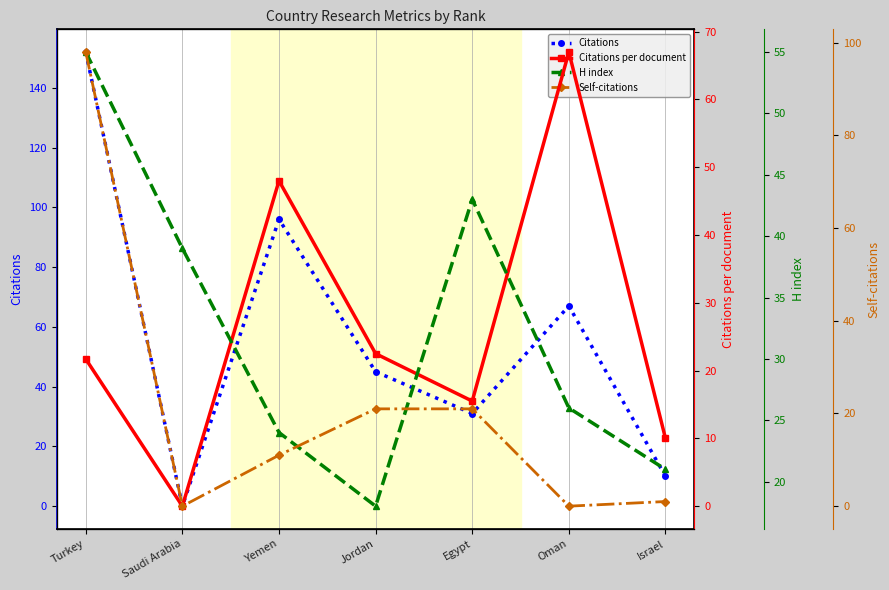

Reading right to left, what are all the values shown in this chart?

Citations: 10.0	67.0	31.0	45.0	96.0	0.0	152.0
Citations per document: 10.0	67.0	15.5	22.5	48.0	0.0	21.7
H index: 21.0	26.0	43.0	18.0	24.0	39.0	55.0
Self-citations: 1.0	0.0	21.0	21.0	11.0	0.0	98.0